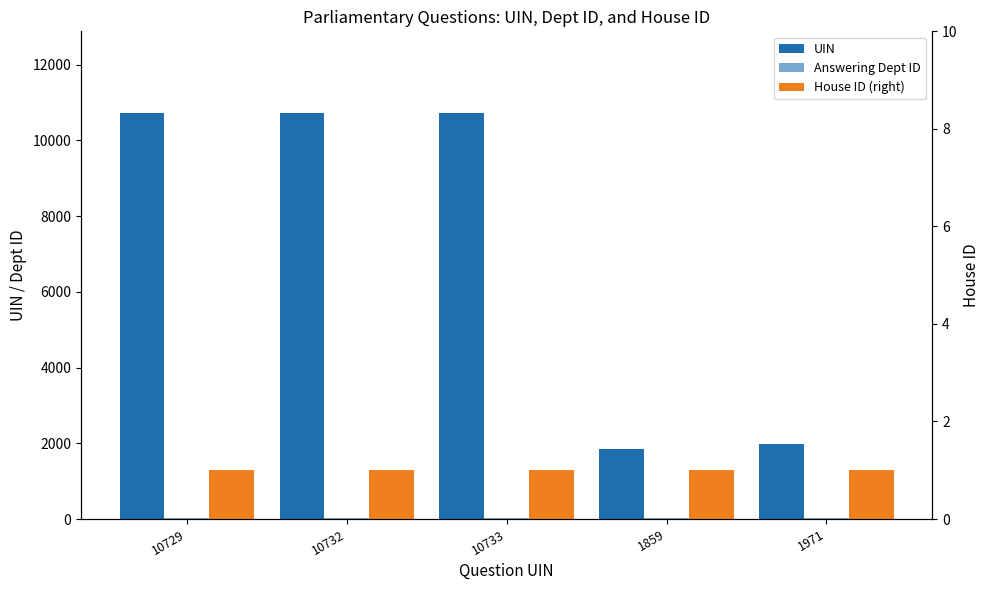

Which has a higher value, 1859 or 10729?

10729